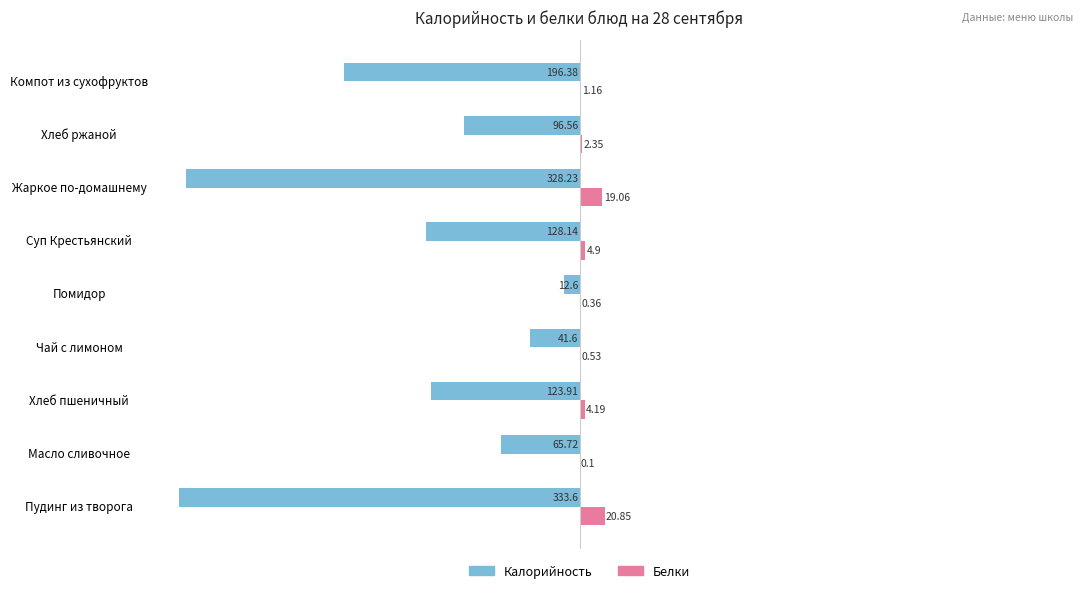

Which series has the largest total across all categories?

Белки